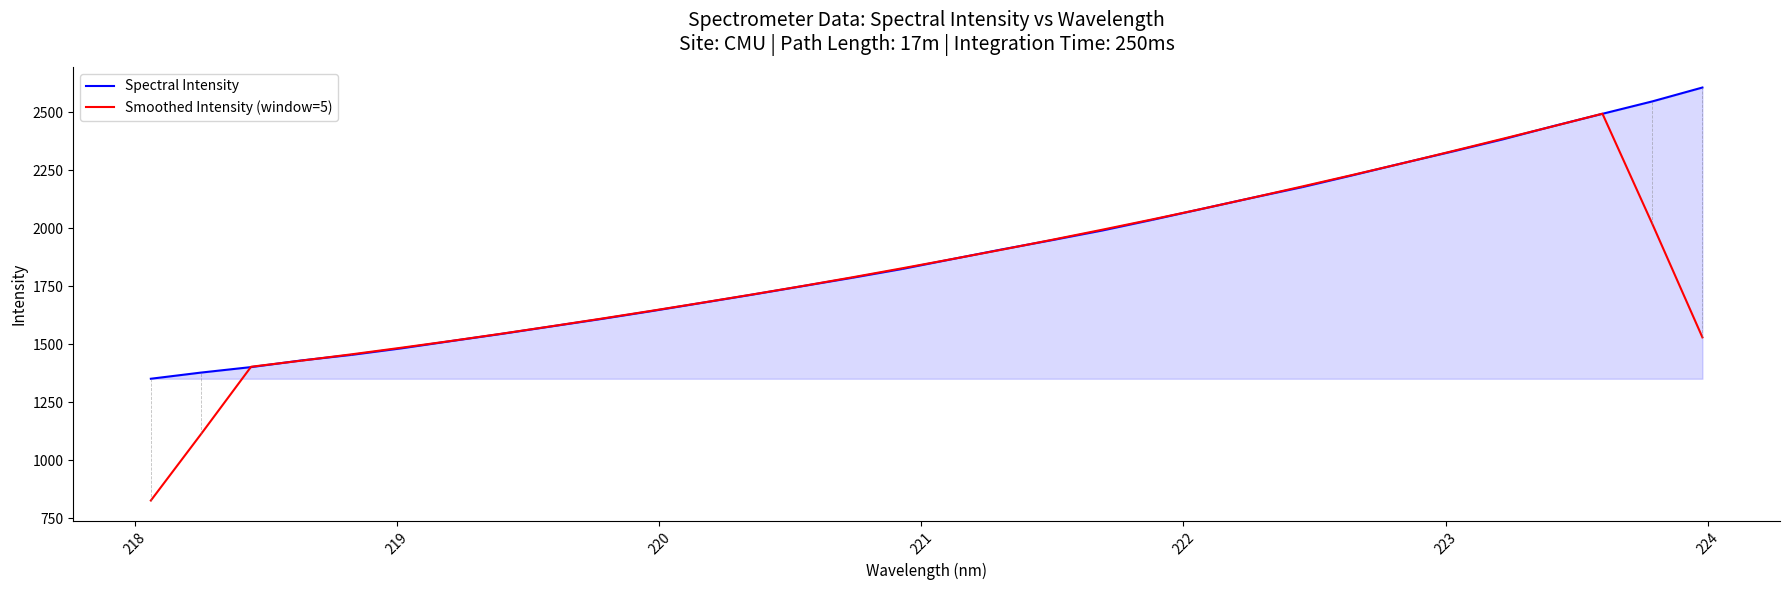

Rank the series by their maximum value, from highest to lowest.

Spectral Intensity, Smoothed Intensity (window=5)